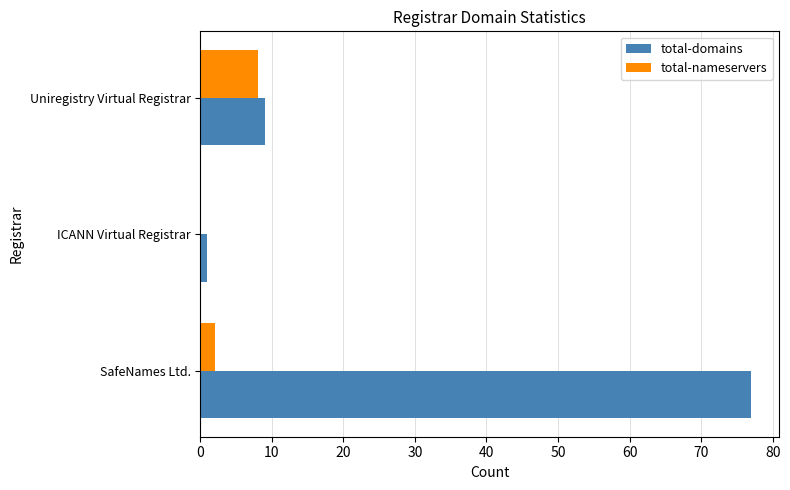

Where is total-domains nearest to the value 39?

Uniregistry Virtual Registrar